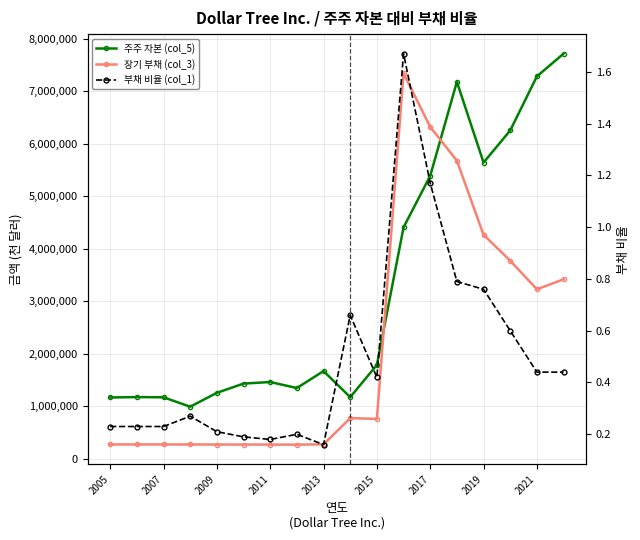

How many 부채 비율 (col_1) values are between 0 and 1?

16